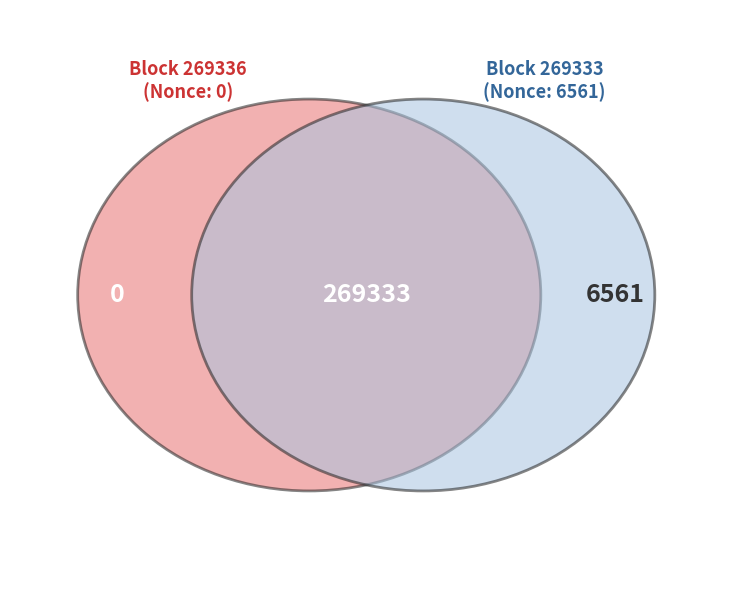

What percentage is the 269336 slice, to the nearest percent?

50%